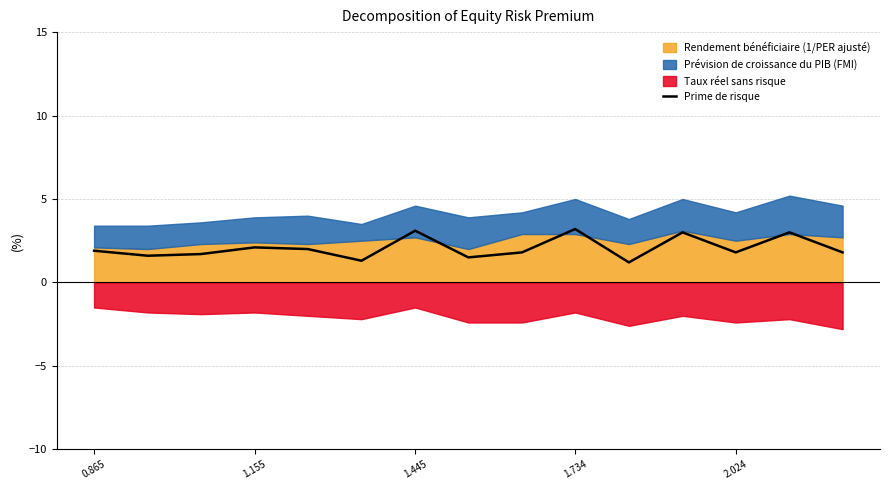

What is the lowest value of the Prime de risque series?

1.2